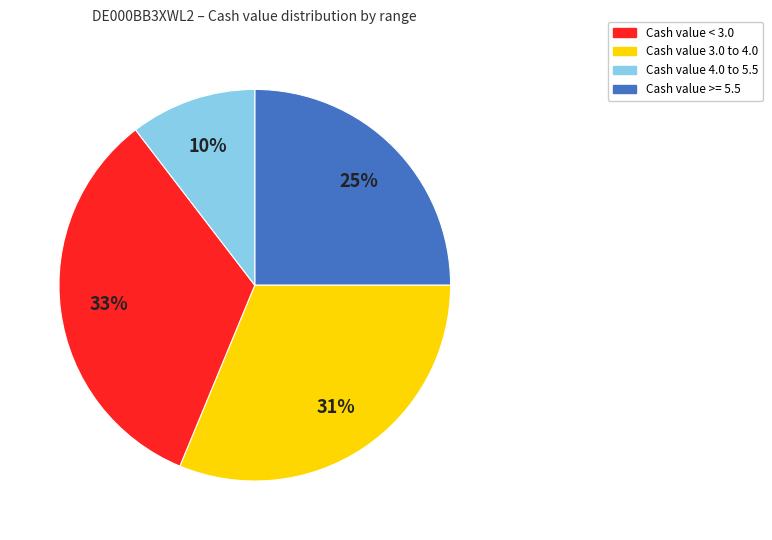

How many slices are in this pie chart?

4